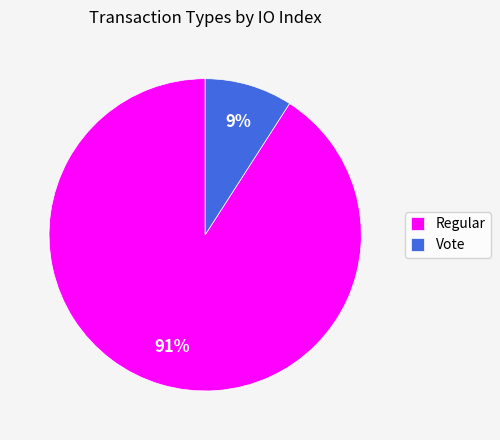

Which slice is the largest?

Regular